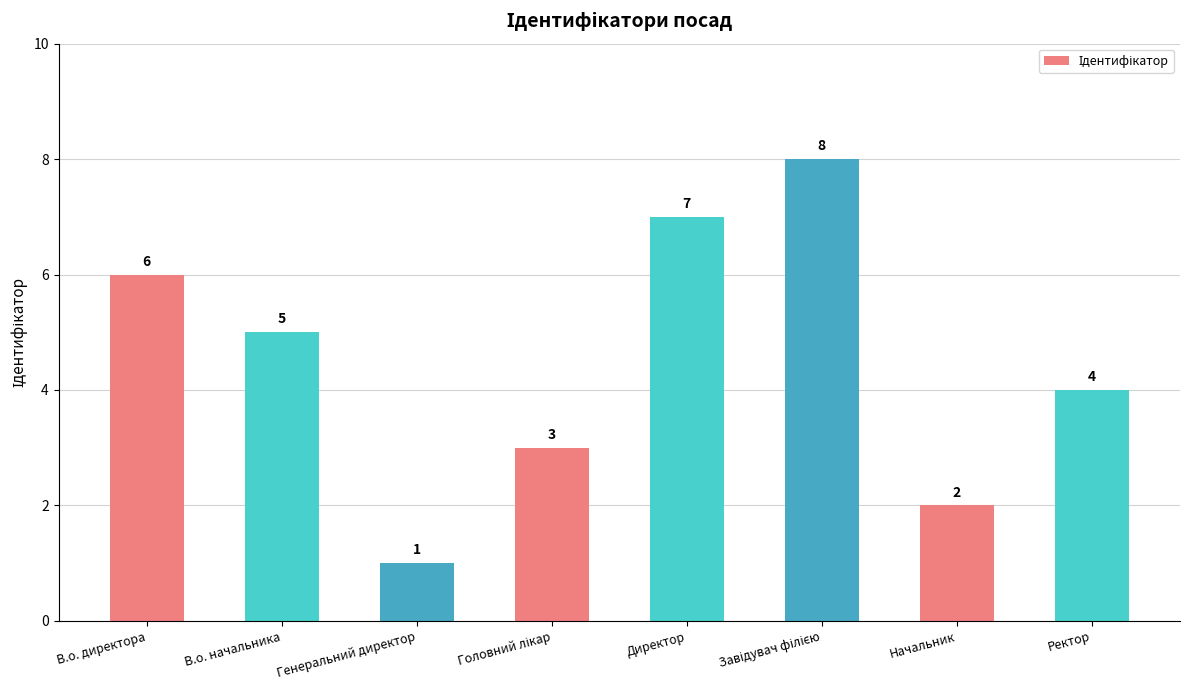

Reading left to right, what are all the values shown in this chart?

6	5	1	3	7	8	2	4